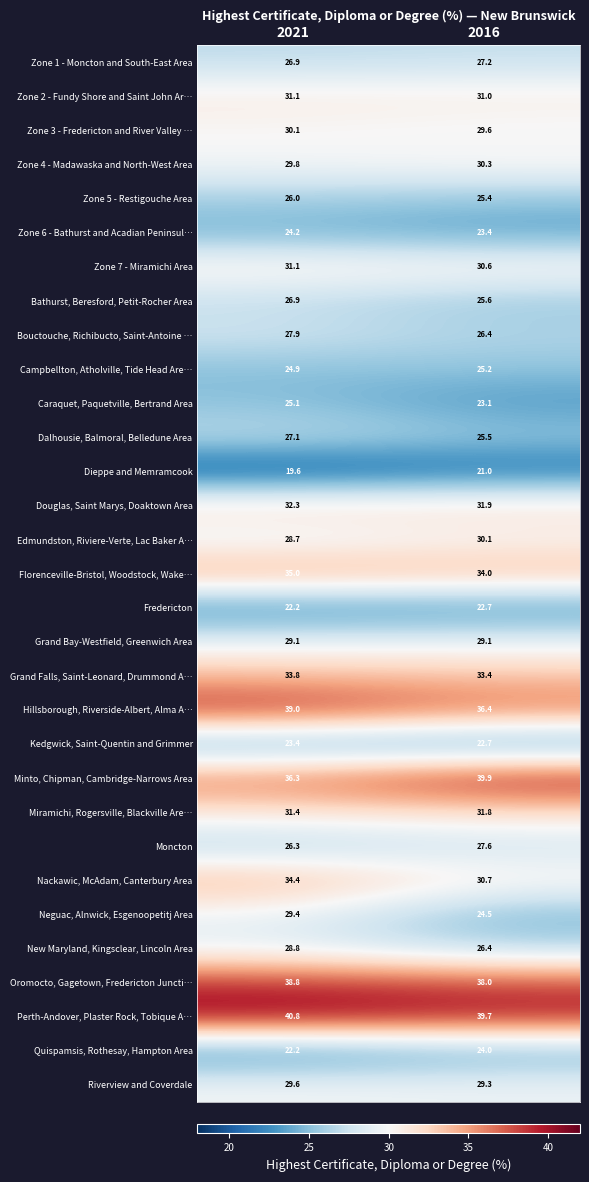

At which label does Florenceville-Bristol, Woodstock, Wake… reach its peak?

2021